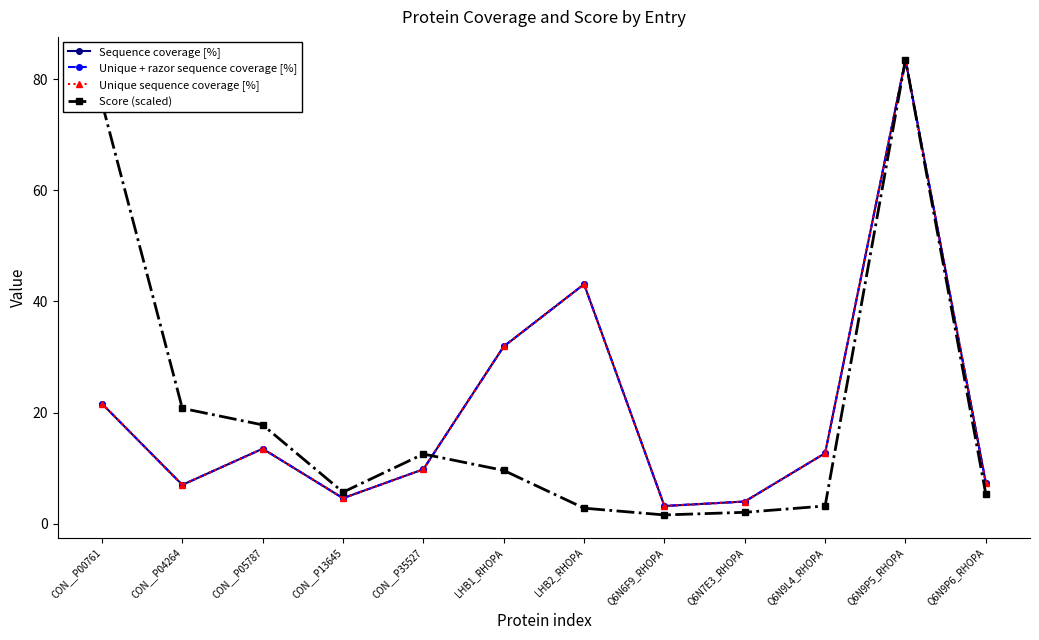

How many interior local valleys does the Score (scaled) series have?

2